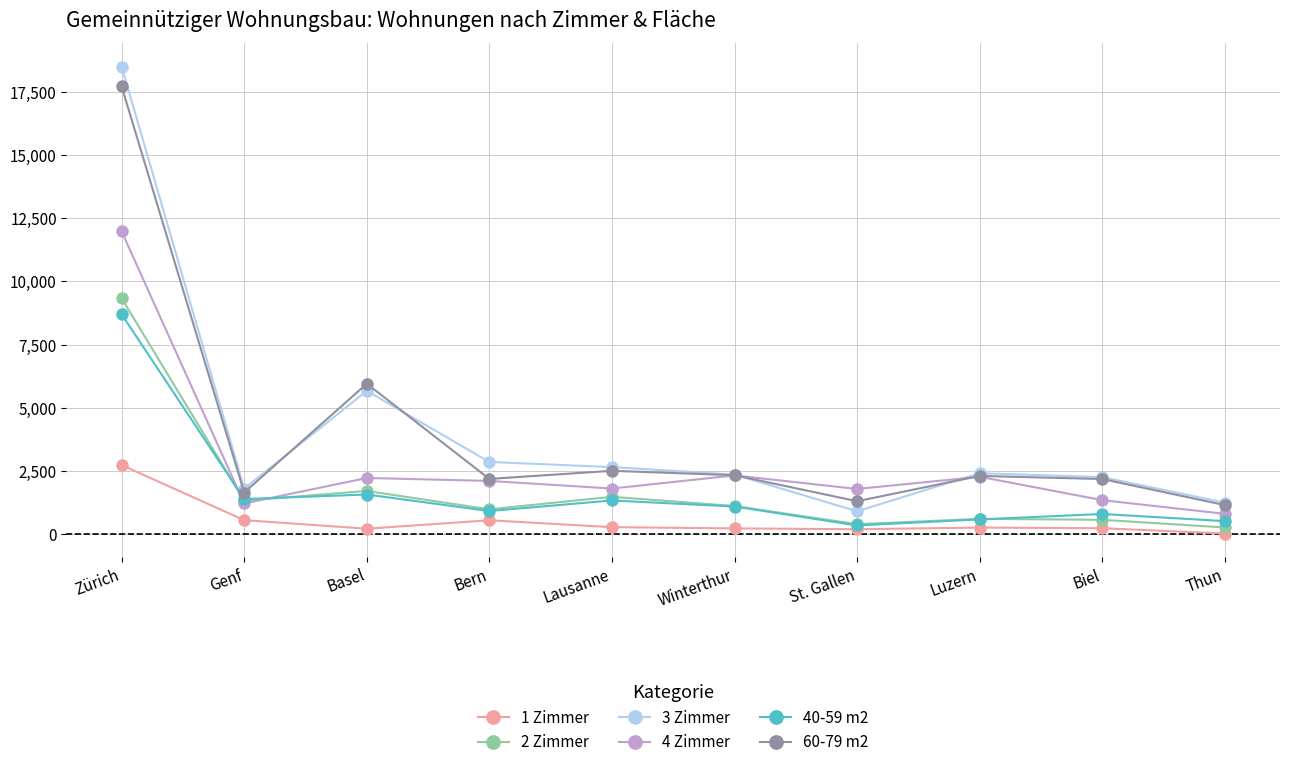

At which label does 2 Zimmer reach its peak?

Zürich